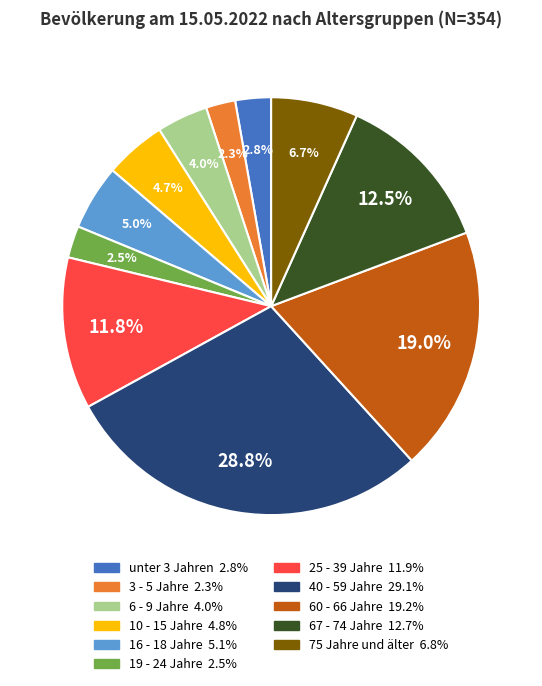

Approximately how many times larger is the value at 19 - 24 Jahre compared to 3 - 5 Jahre?

1.1